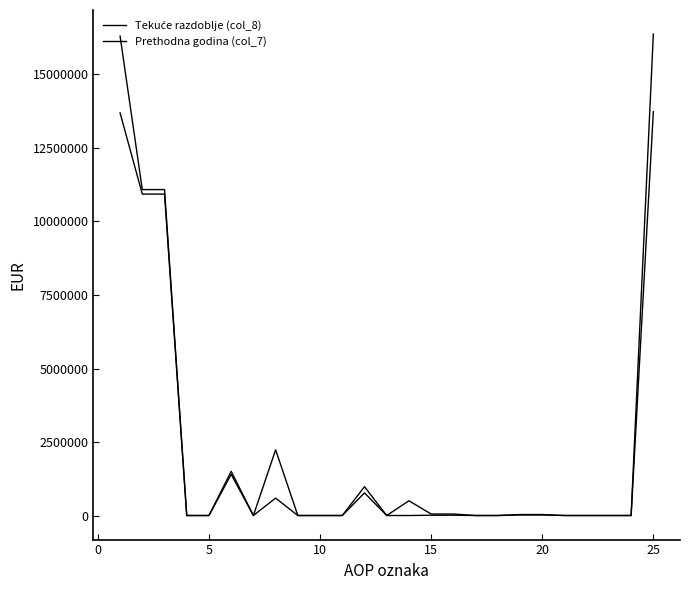

Does the chart display data point markers on the line(s)?

No